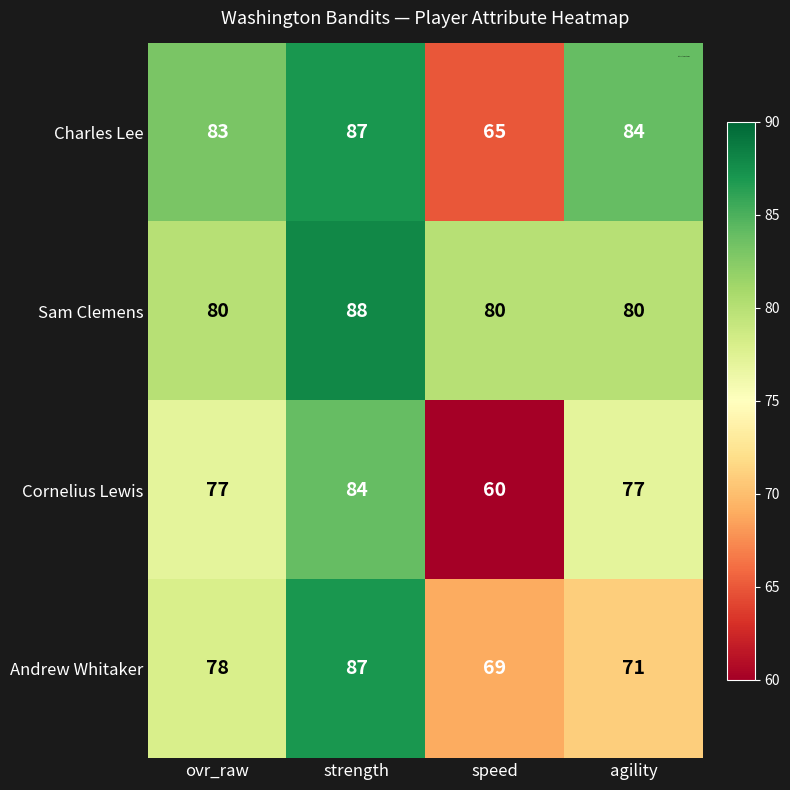

What value does the Charles Lee series have at agility?

84